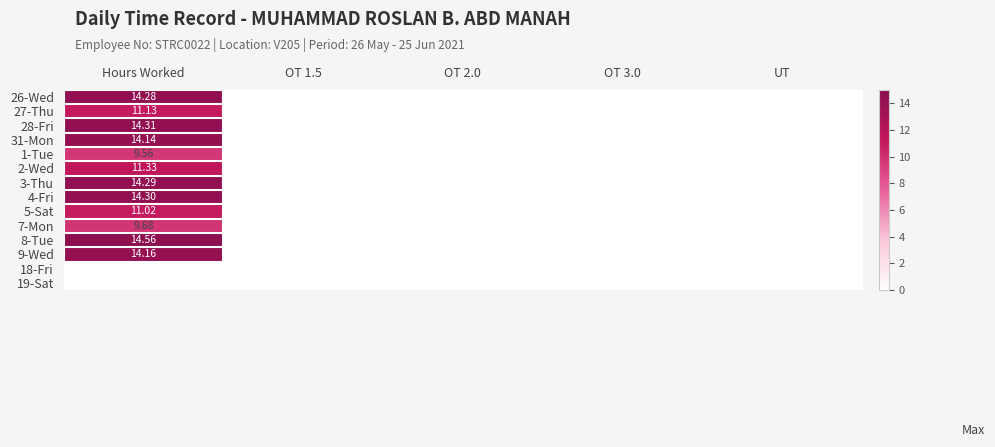

True or false: 3-Thu has a value of 0.0 at UT.

True